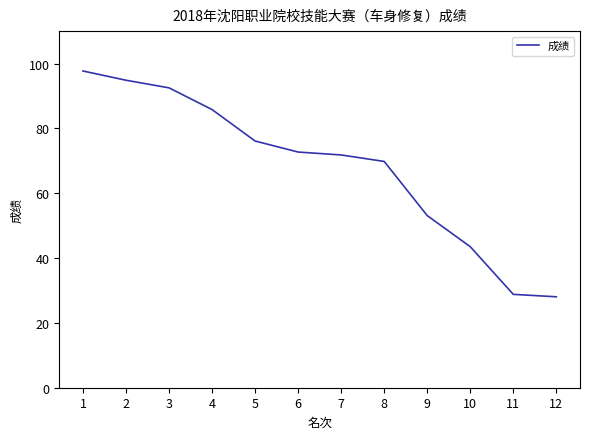

The value at 9 is 53.1. True or false?

True